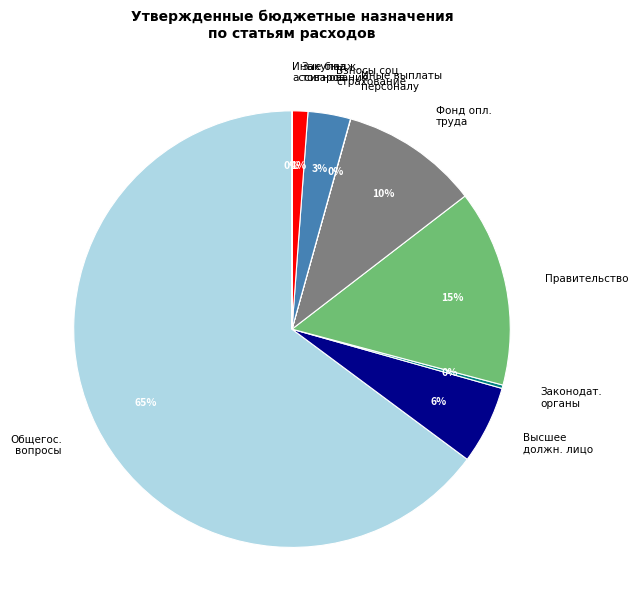

Which slice is the largest?

Общегос. вопросы